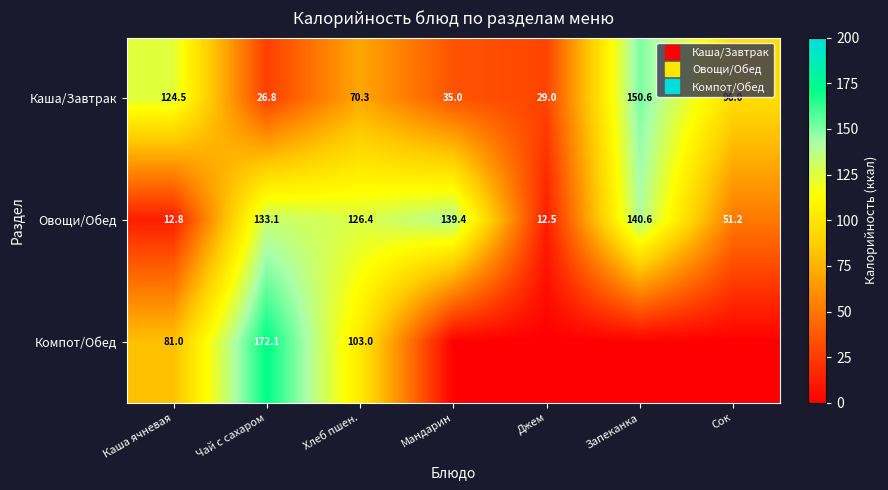

What is the maximum value for Компот/Обед?

172.1